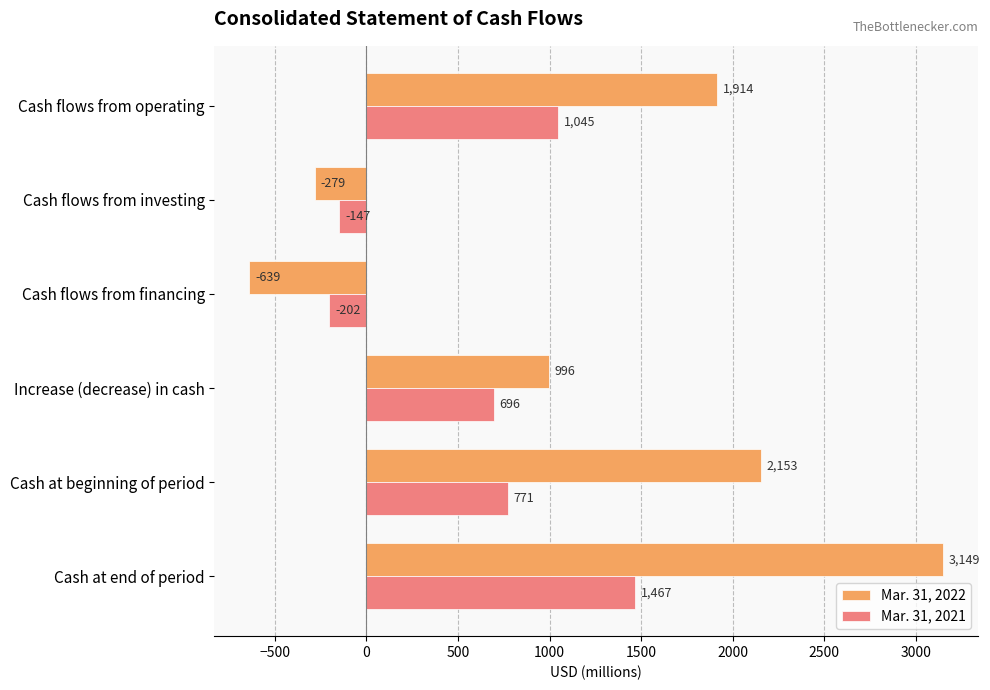

Which series has the widest spread of values?

Mar. 31, 2022